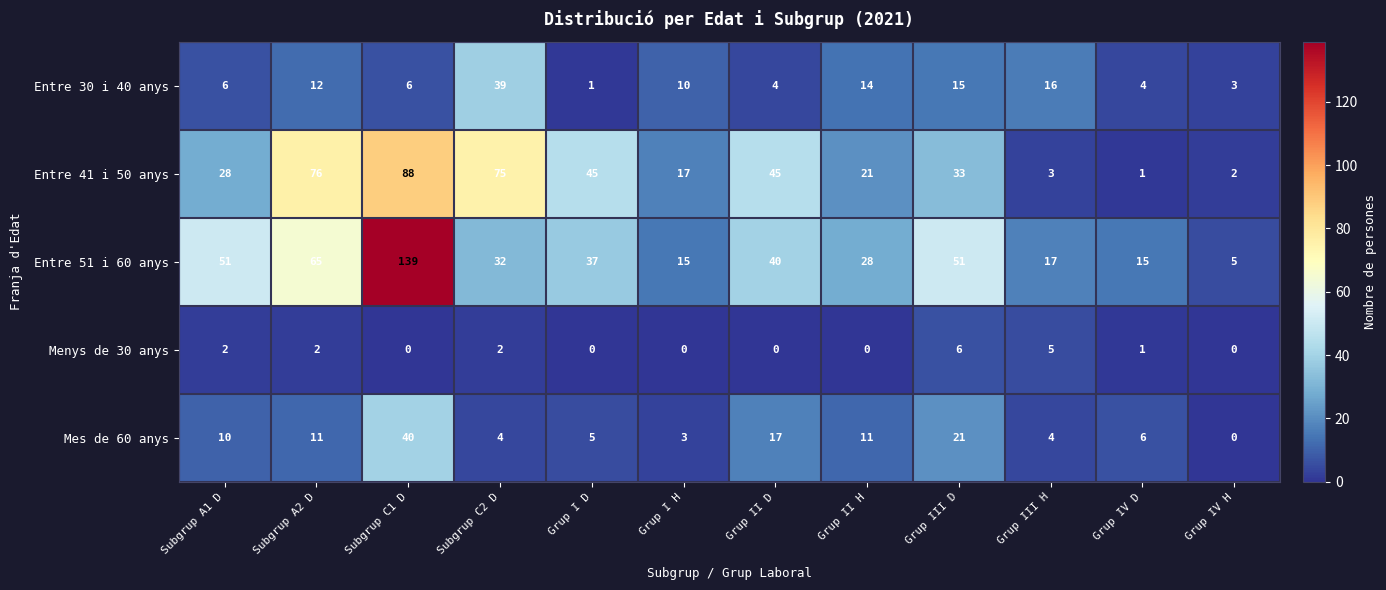

What value does the Entre 51 i 60 anys series have at Subgrup C2 D?

32